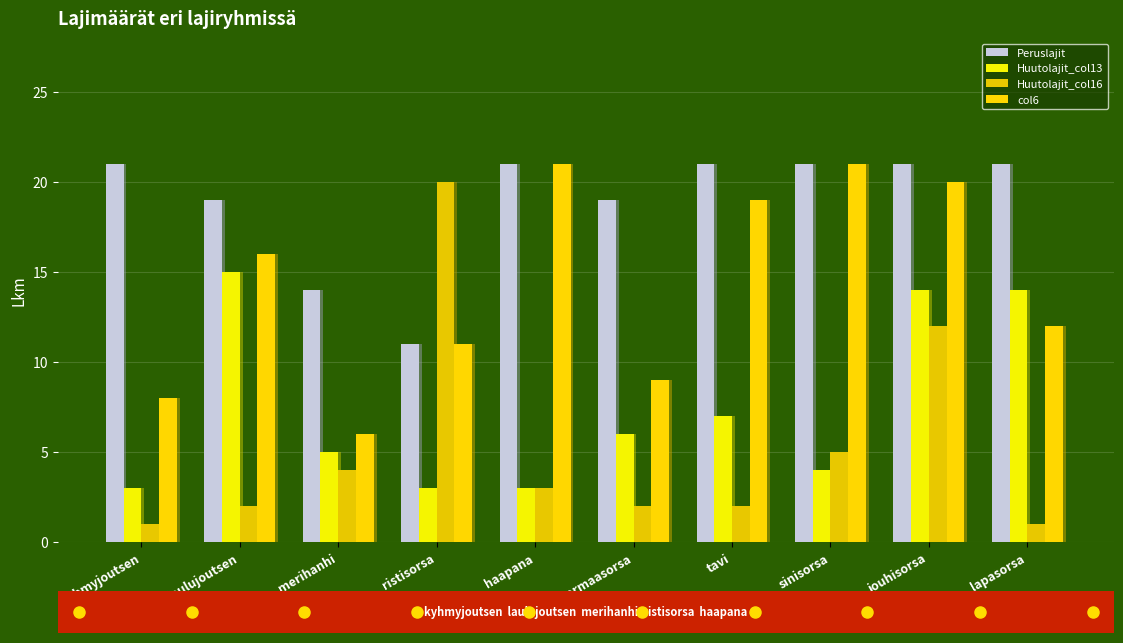

How many groups of bars are there?

10